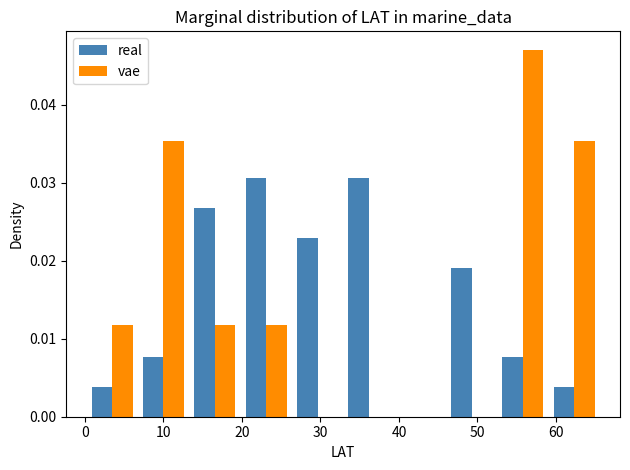

Reading left to right, list every range on the x-axis with the height of the bar of each series over it. Neither the bar edges nor the heights are printed on the chart, so give them approximately, as read against the axes.

0 to 7: real=0.004	vae=0.012
7 to 13: real=0.008	vae=0.035
13 to 20: real=0.027	vae=0.012
20 to 26: real=0.031	vae=0.012
26 to 33: real=0.023	vae=0
33 to 39: real=0.031	vae=0
39 to 46: real=0	vae=0
46 to 53: real=0.019	vae=0
53 to 59: real=0.008	vae=0.047
59 to 66: real=0.004	vae=0.035